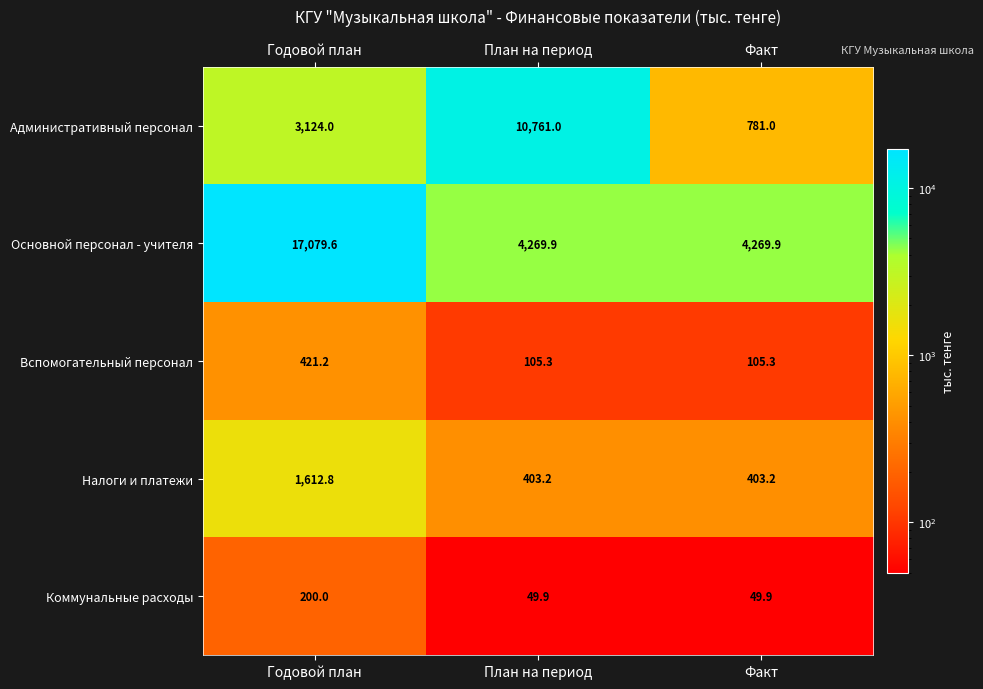

Which series has the largest total across all categories?

Основной персонал - учителя